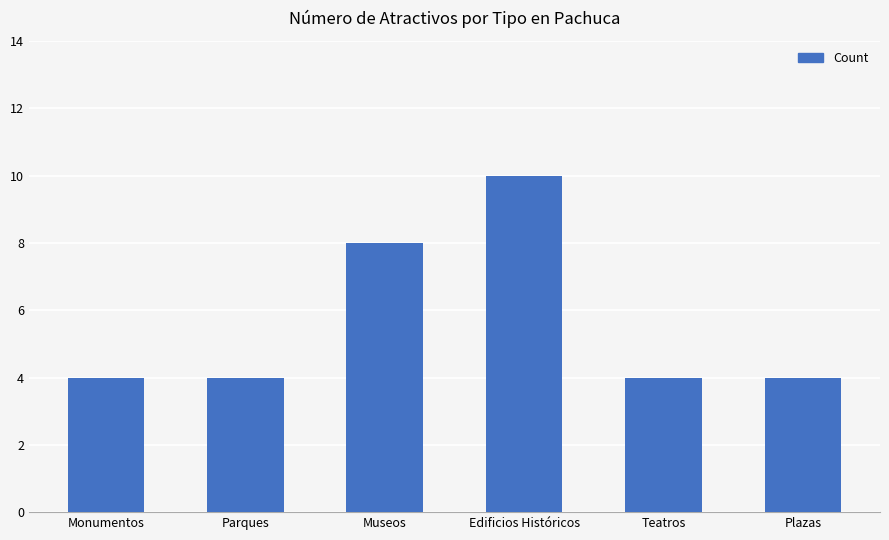

Which label corresponds to the largest value in the chart?

Edificios Históricos